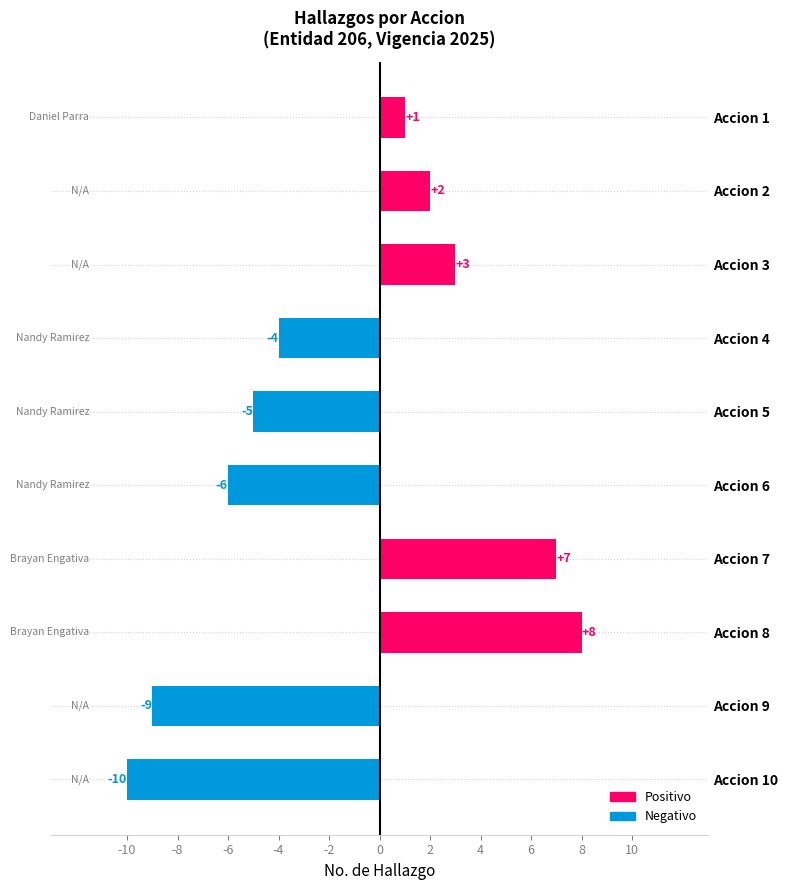

Which has a higher value, Accion 7 or Accion 10?

Accion 7